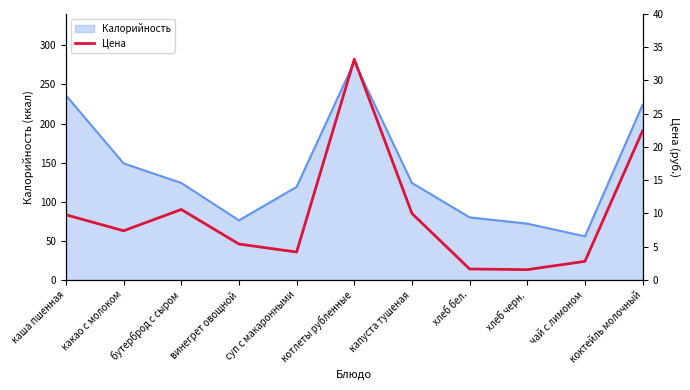

What is the maximum value shown in the chart?

33.2